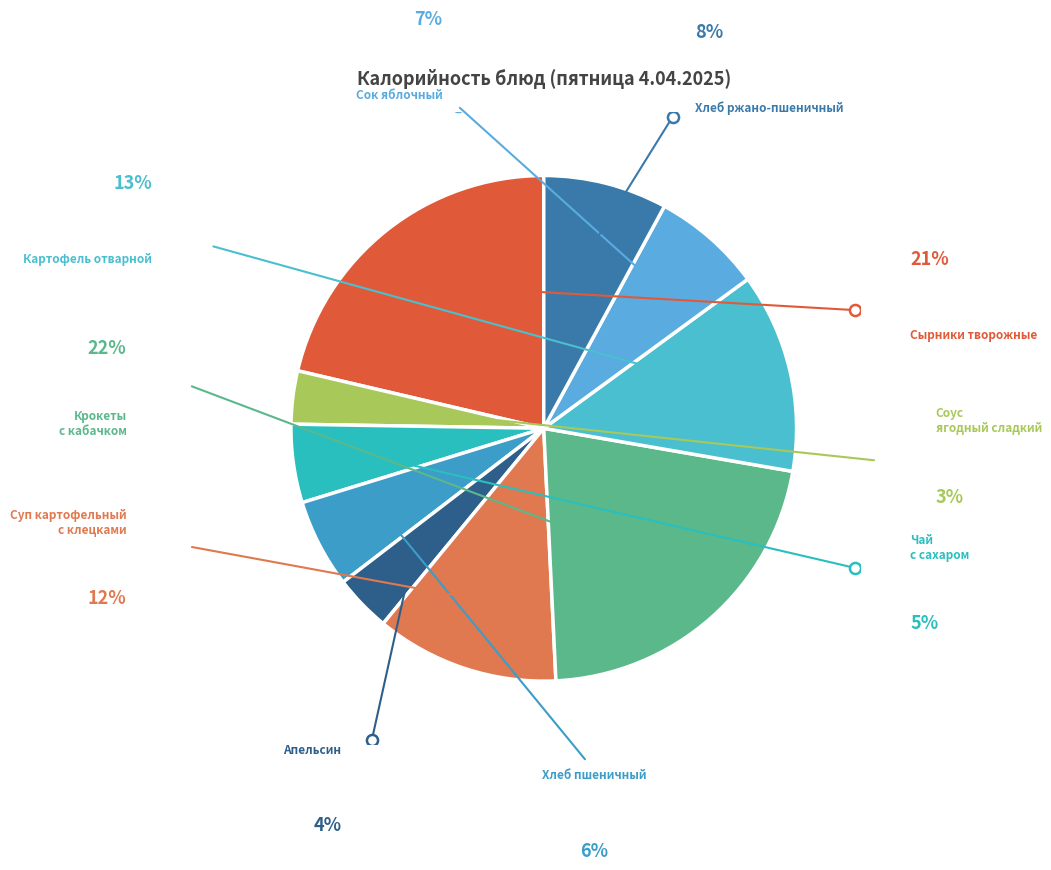

How many slices are in this pie chart?

10